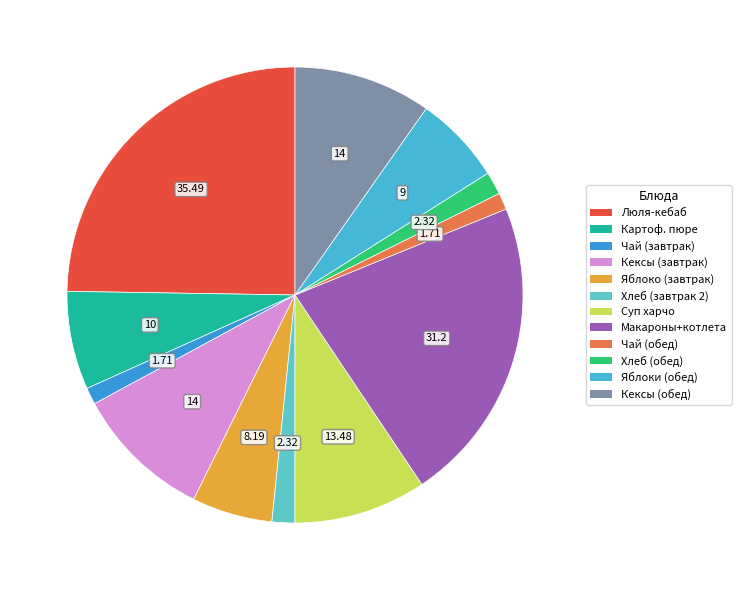

Count the number of slices in the pie.

12